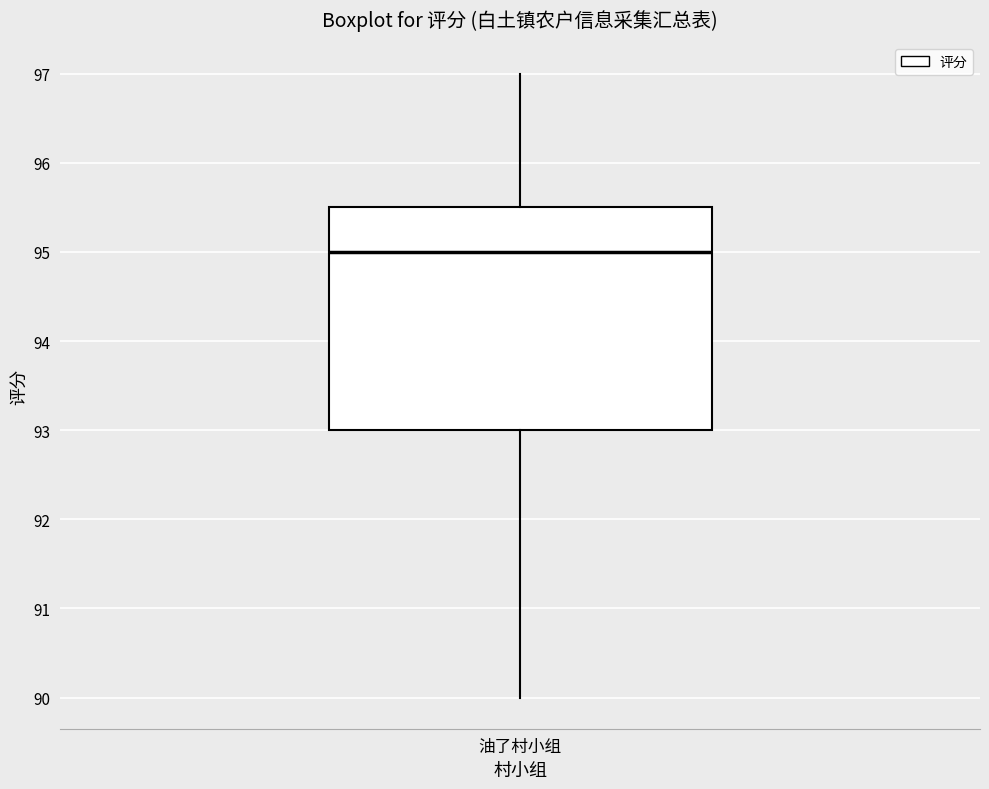

Where is the lower edge of the box for 油了村小组 on the y-axis? The values are not printed on the chart, so give them approximately, as read against the axis.

93.0